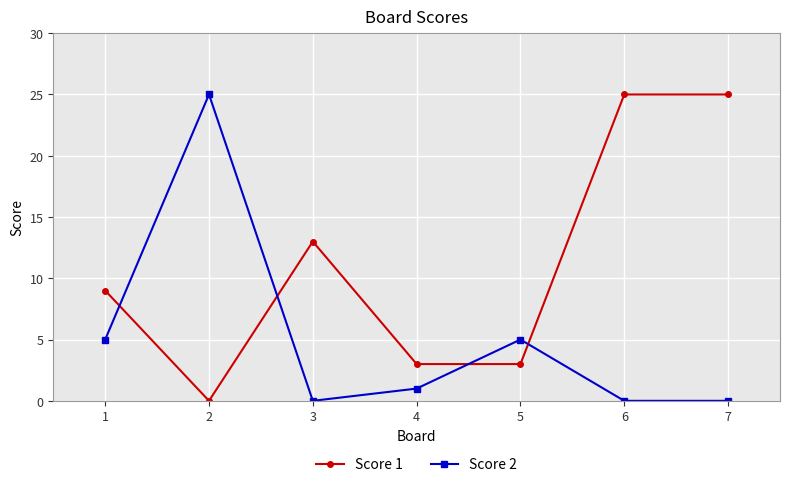

What is the sum of the Score 2 values at 6 and 1?

5